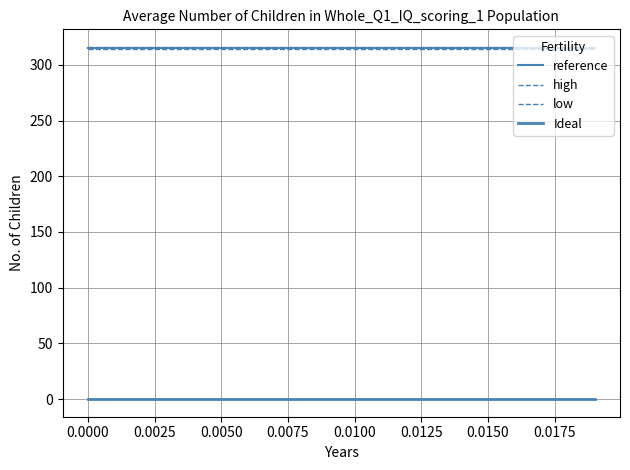

Does the chart display data point markers on the line(s)?

No